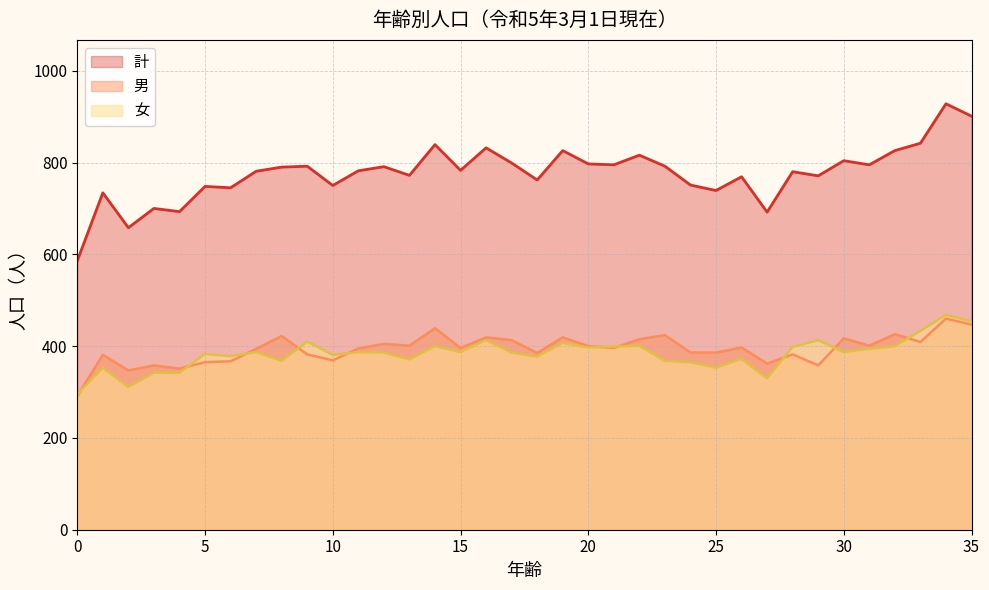

True or false: 女 and 男 cross at least once.

True